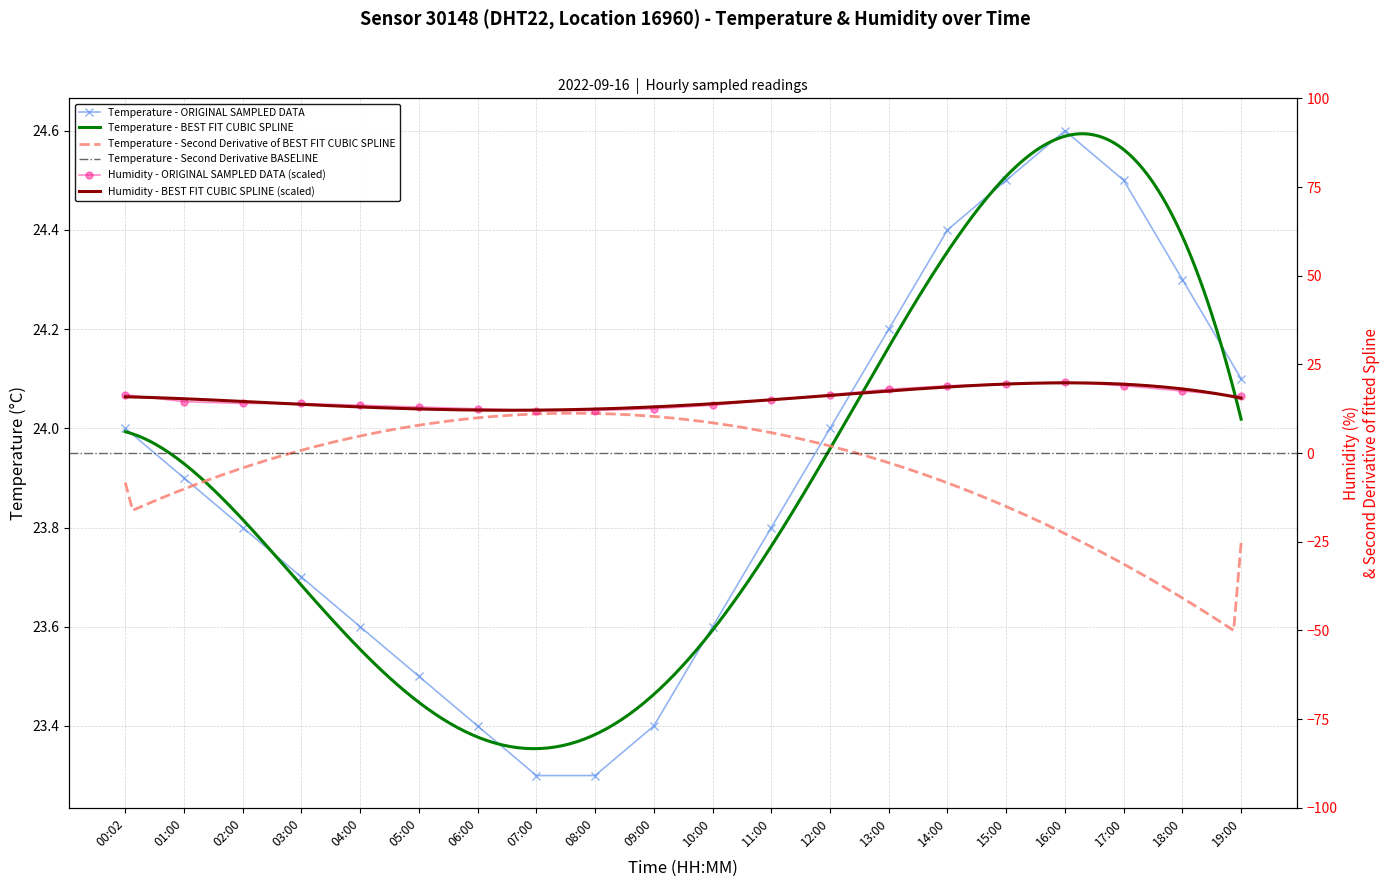

What is the highest value of the humidity series?

20.0